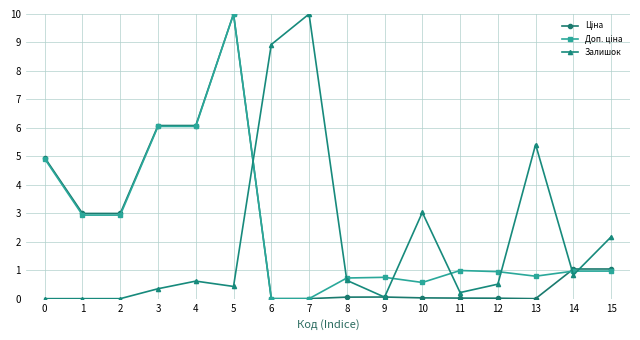

Is it true that Залишок equals 3.5 at 0?

False